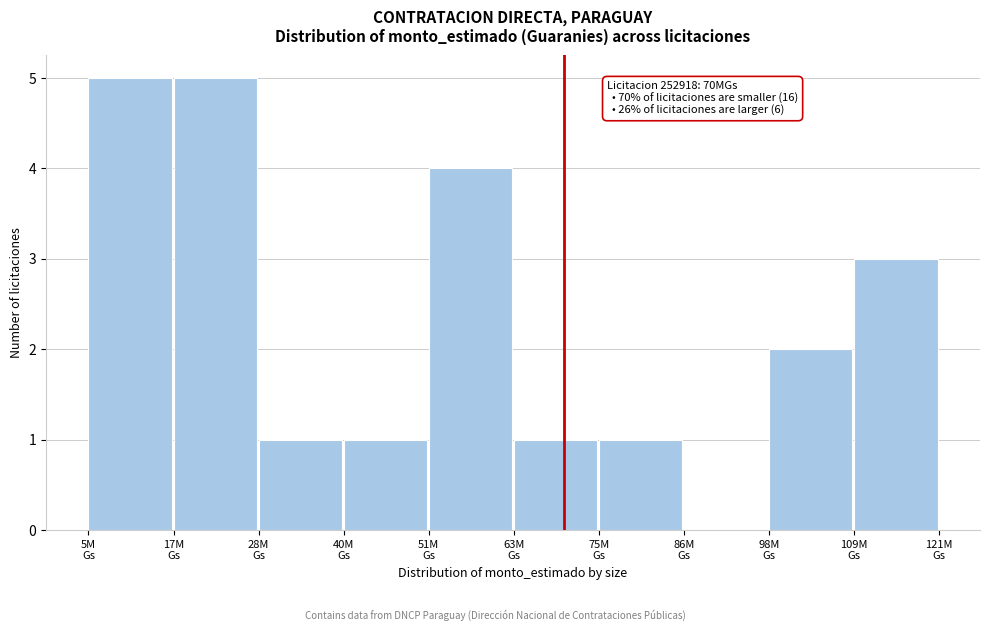

What is the maximum value shown in the chart?

5